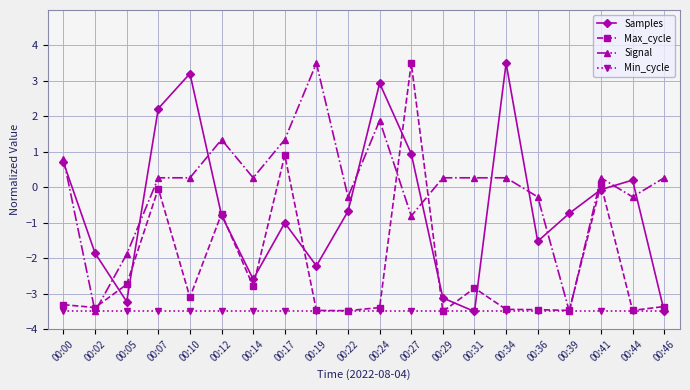

What is the value of the Samples point at the 3rd from the left?

-3.2